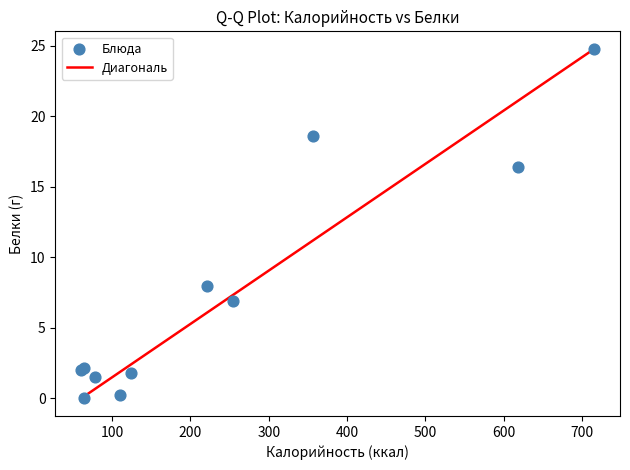

What Y value in the scatter plot is closest to 12?

8.0